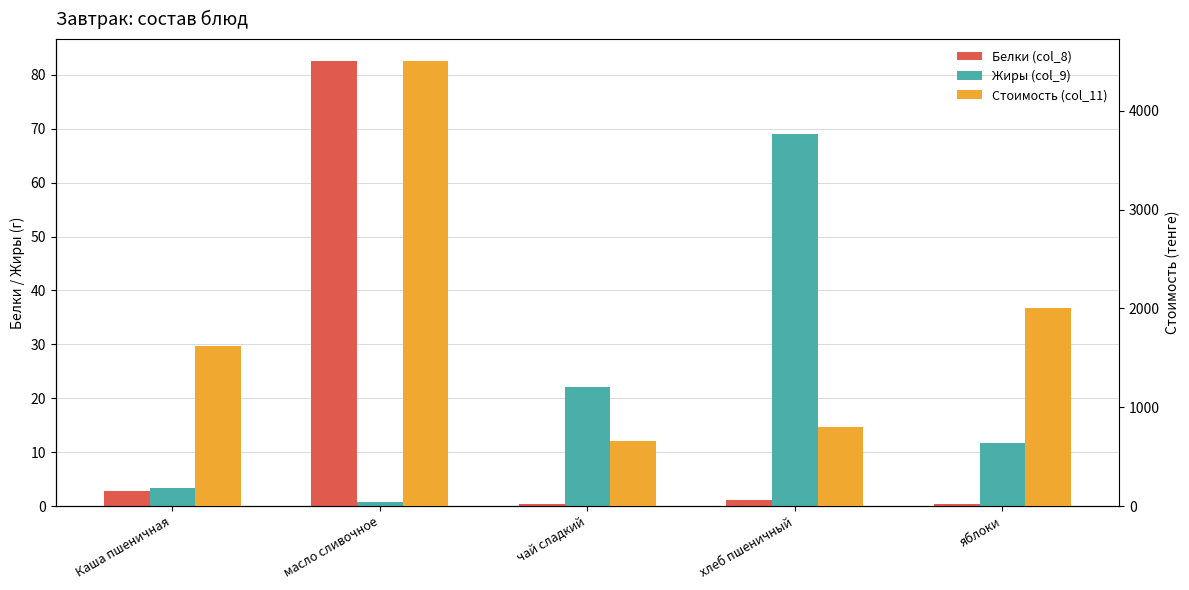

What is the difference between the Жиры (col_9) values at хлеб пшеничный and яблоки?

57.2